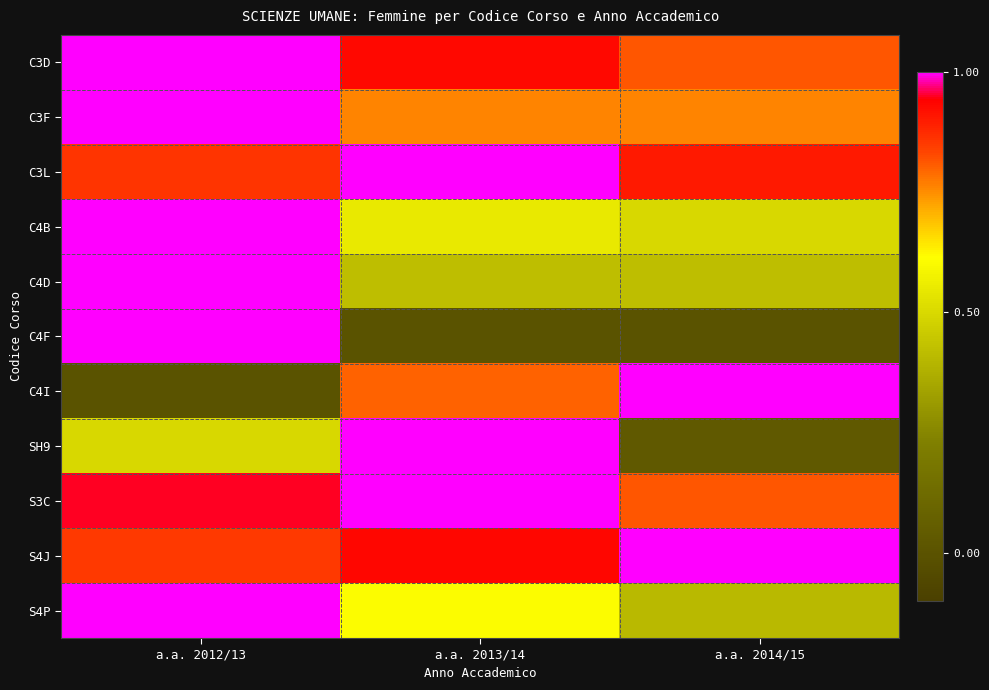

What is the difference between the highest and lowest values at a.a. 2012/13?

1.0